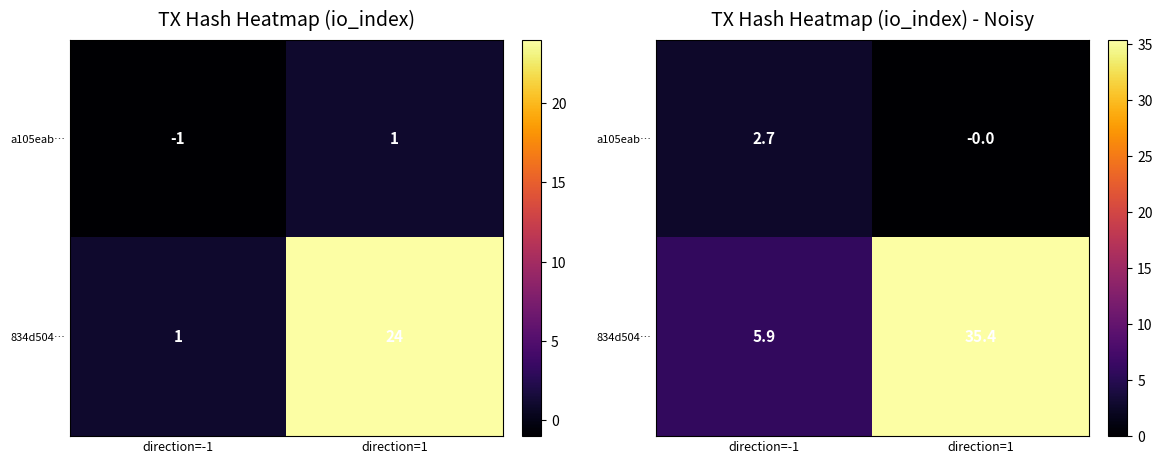

How many series are shown in this chart?

2